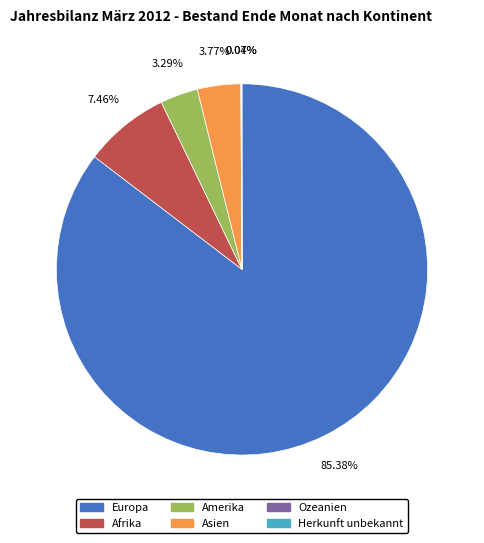

Is there a majority slice in this chart?

Yes